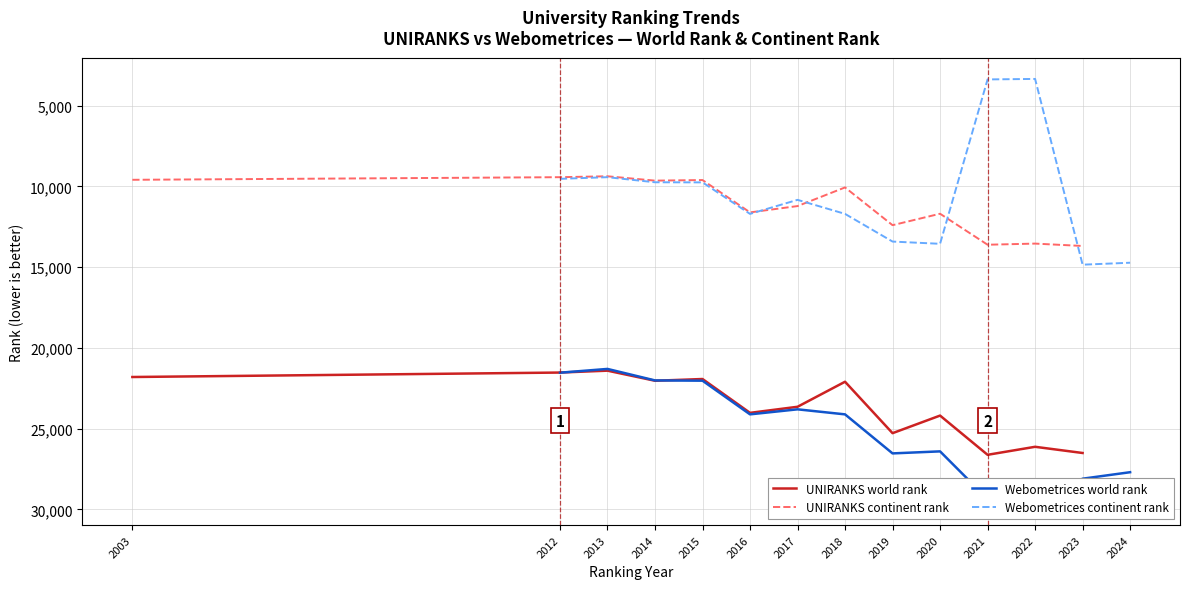

Which series has the widest spread of values?

Webometrices continent rank